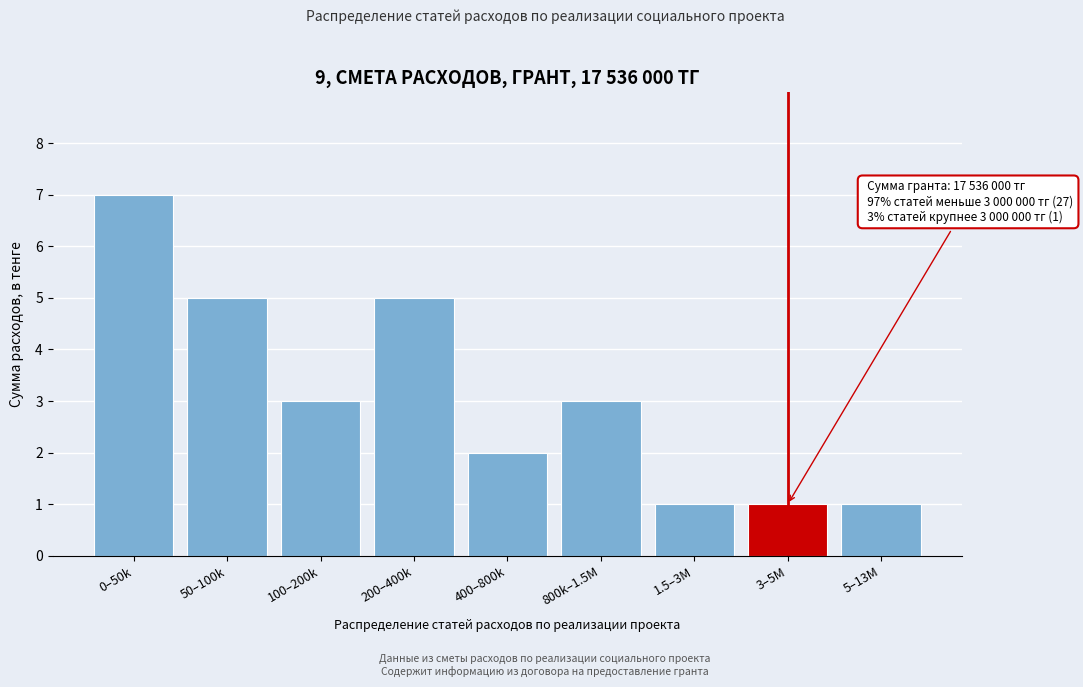

Reading left to right, list all the values displayed in this chart.

7	5	3	5	2	3	1	1	1